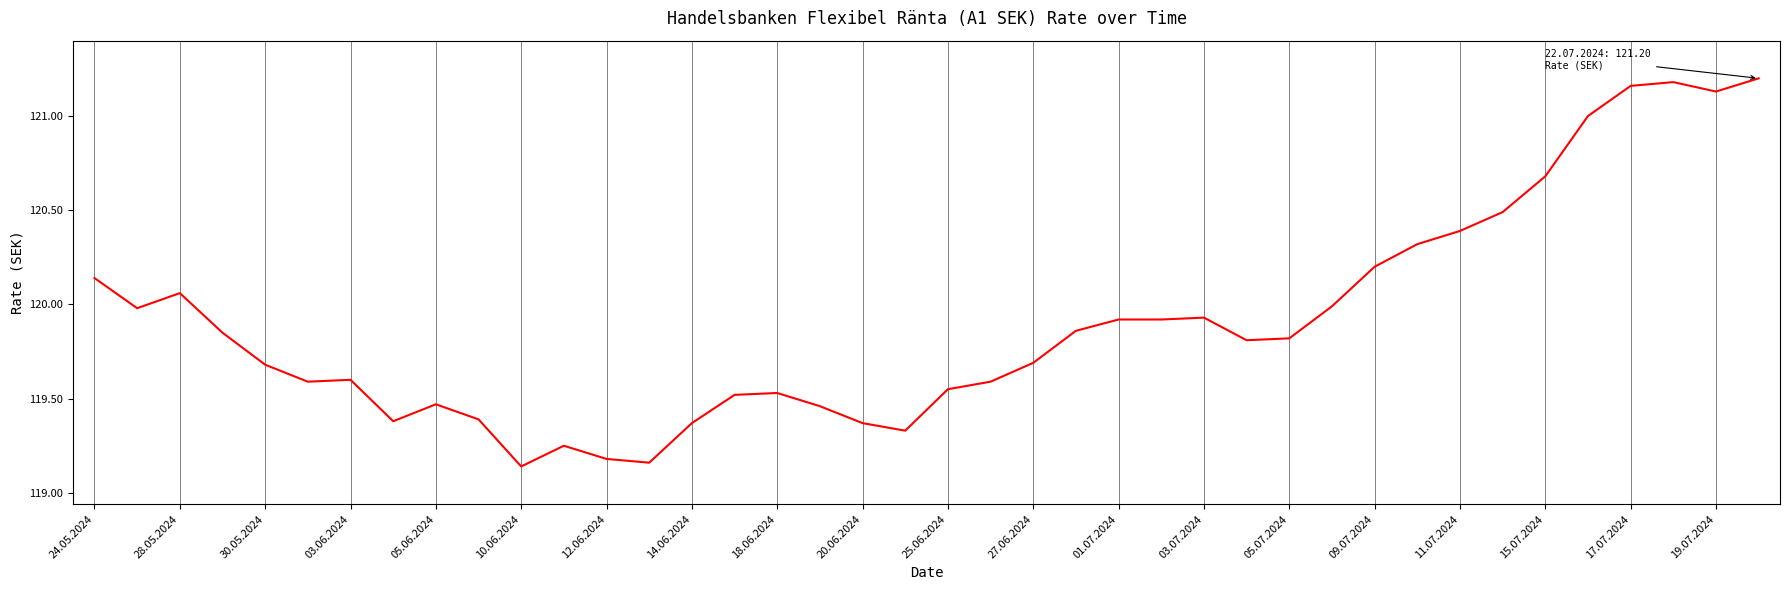

What is the difference between the maximum and minimum values?

2.1